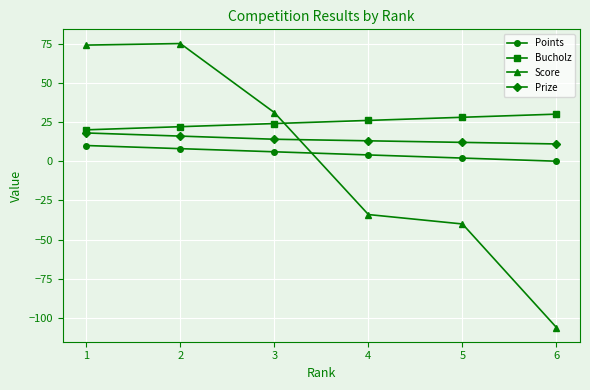

Is it true that Score equals -40 at 5?

True